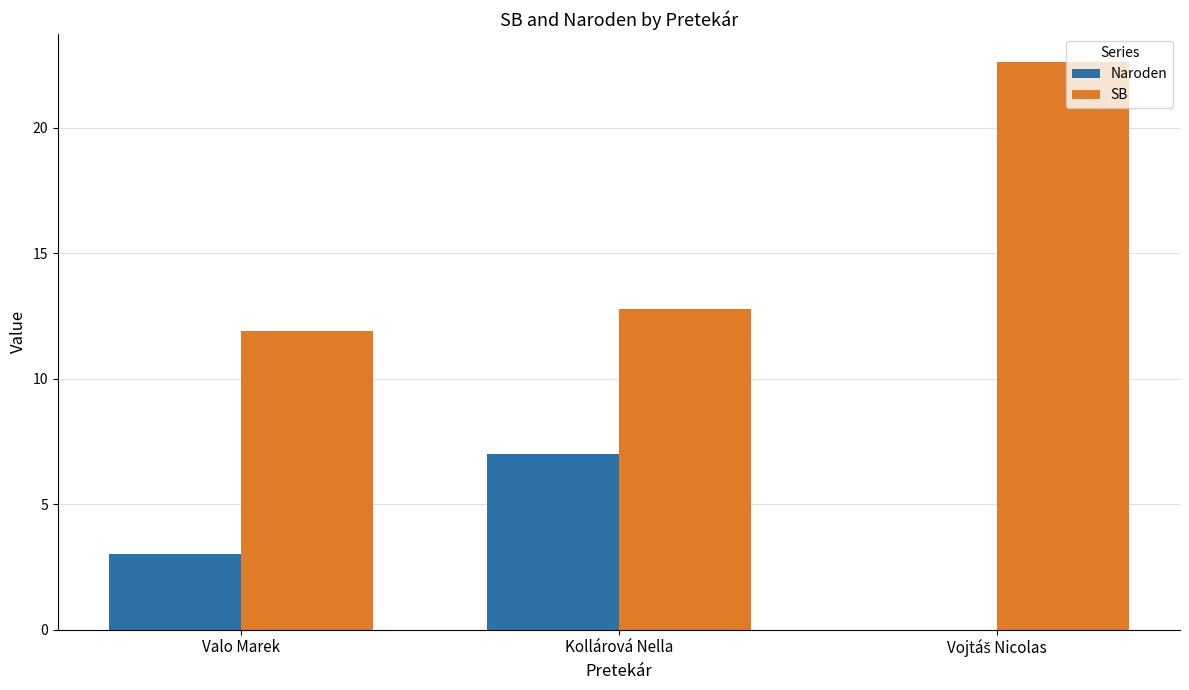

Reading right to left, transcribe all the data shown in this chart.

Naroden: 0.0	7.0	3.0
SB: 22.6	12.8	11.9